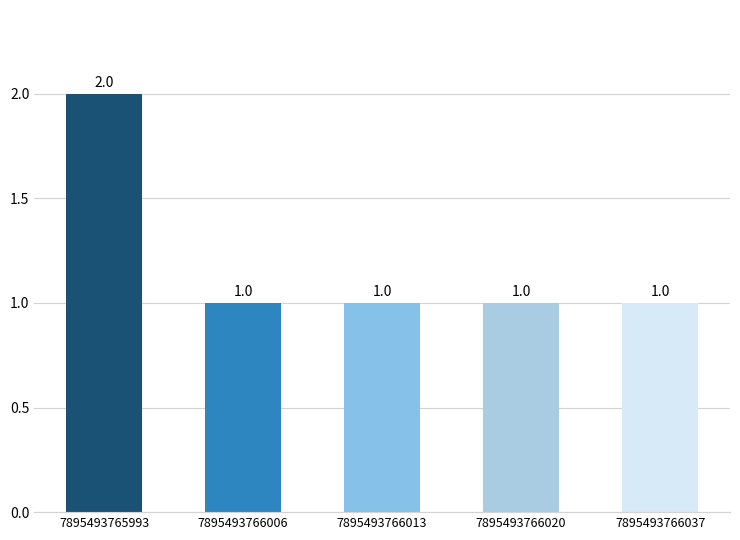

Which label corresponds to the largest value in the chart?

7895493765993